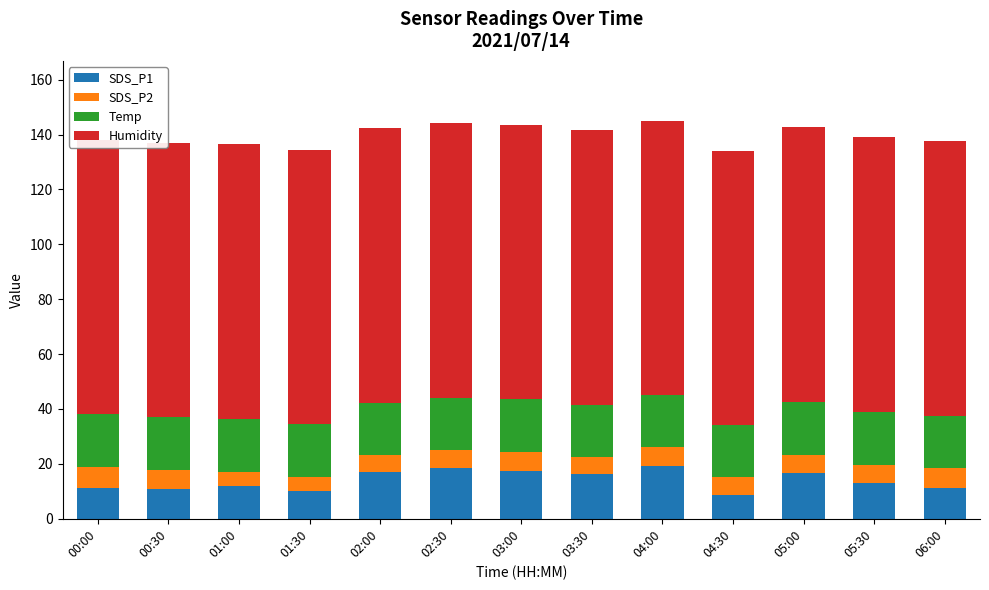

True or false: Humidity has a value of 134.8 at 00:30.

False